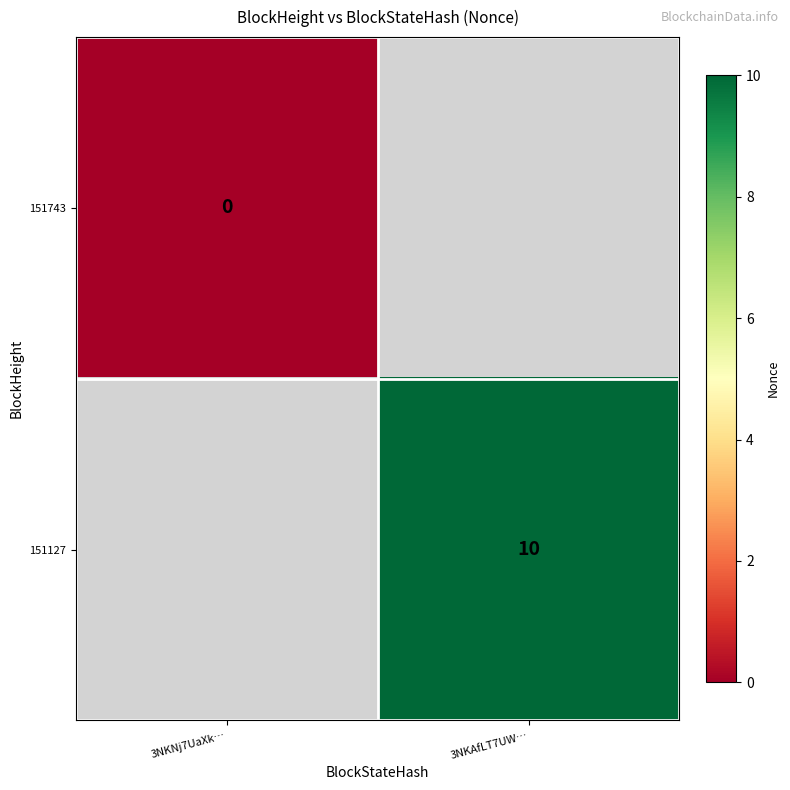

The 151127 series shows 10 at 3NKAfLT7UW…. True or false?

True